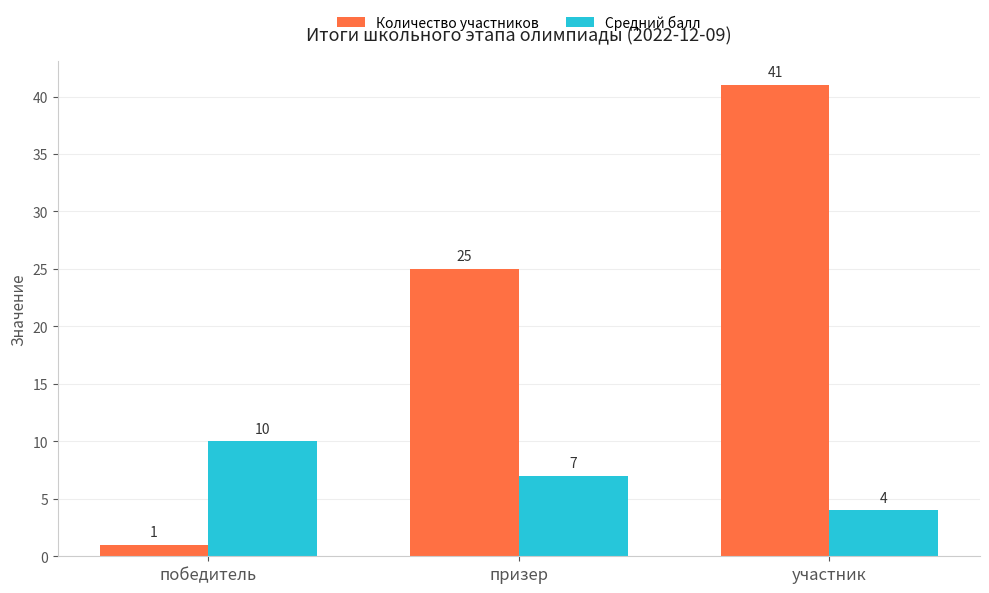

What are all the series names shown in the legend?

Количество участников, Средний балл